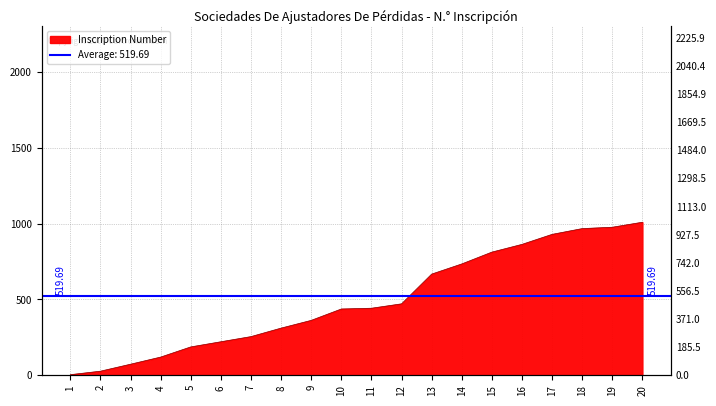

Where does the data first go above 442?

12